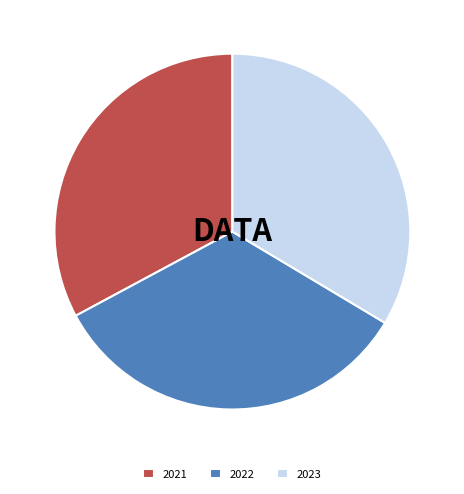

Which slice is the smallest?

2021